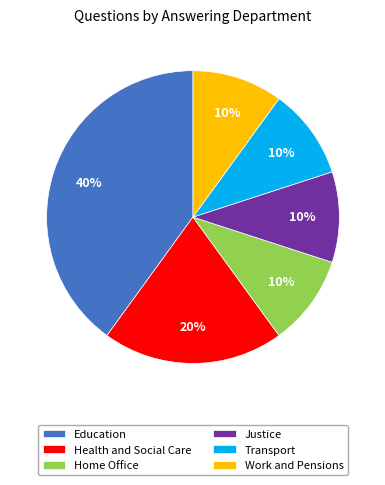

To the nearest percent, what portion does Justice represent?

10%